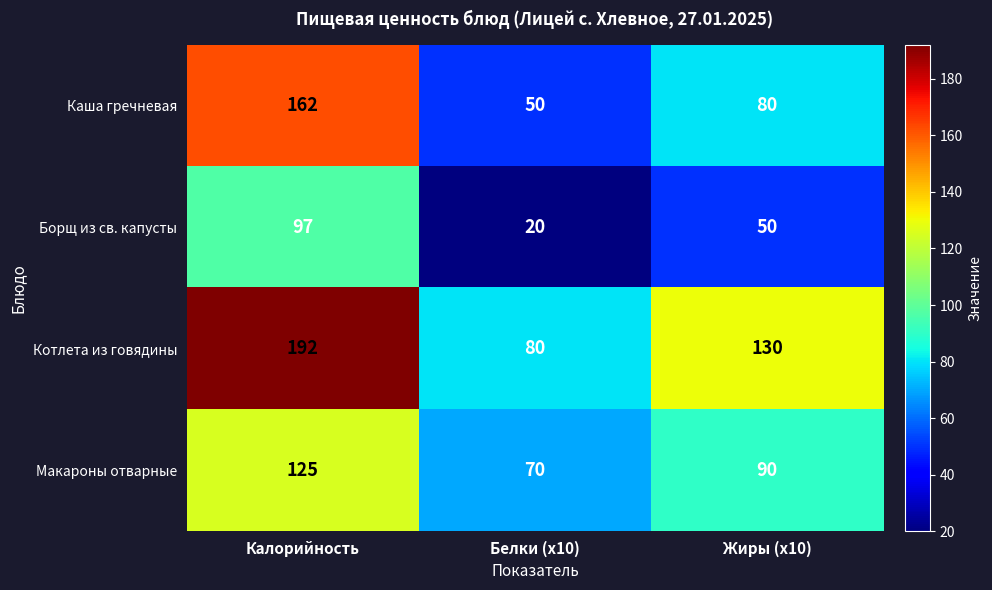

The Борщ из св. капусты series shows 97 at Калорийность. True or false?

True